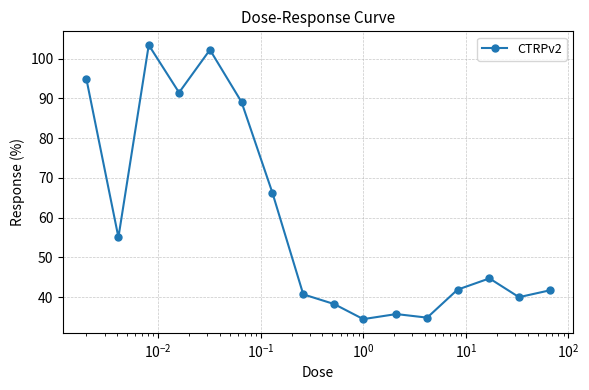

What is the value of the 4th point from the left?

91.5